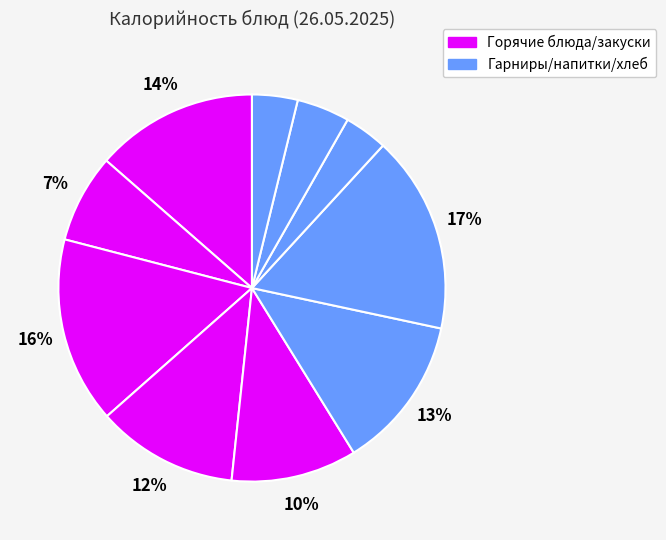

How many segments does this pie chart have?

10